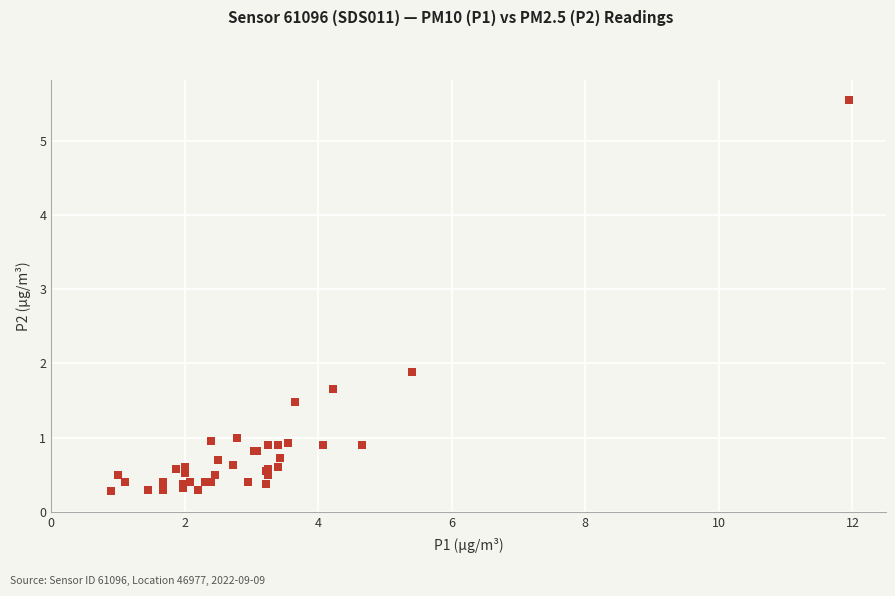

What Y value in the scatter plot is closest to 2?

1.9